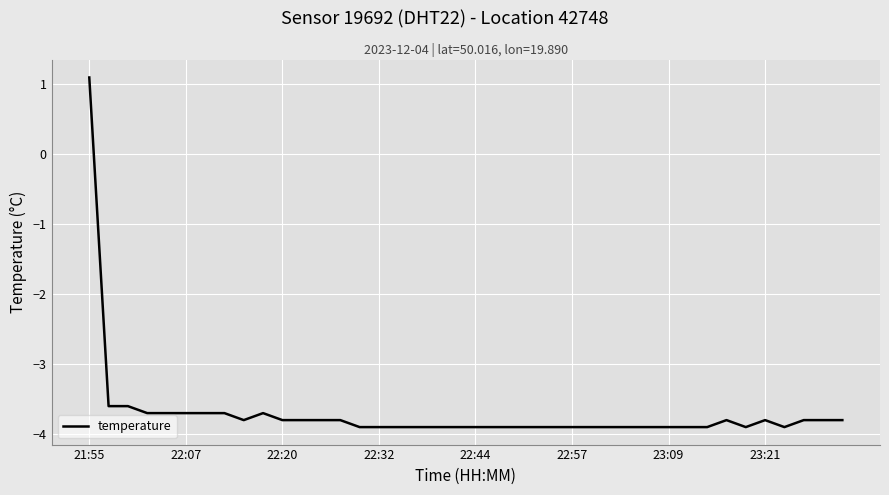

What is the maximum value shown in the chart?

1.1